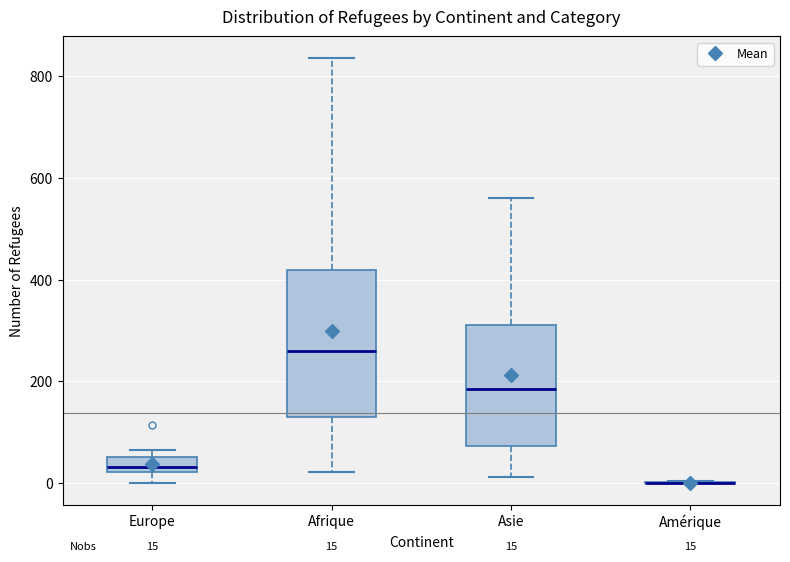

Which box is the tallest, from its lower edge to its upper edge?

Afrique